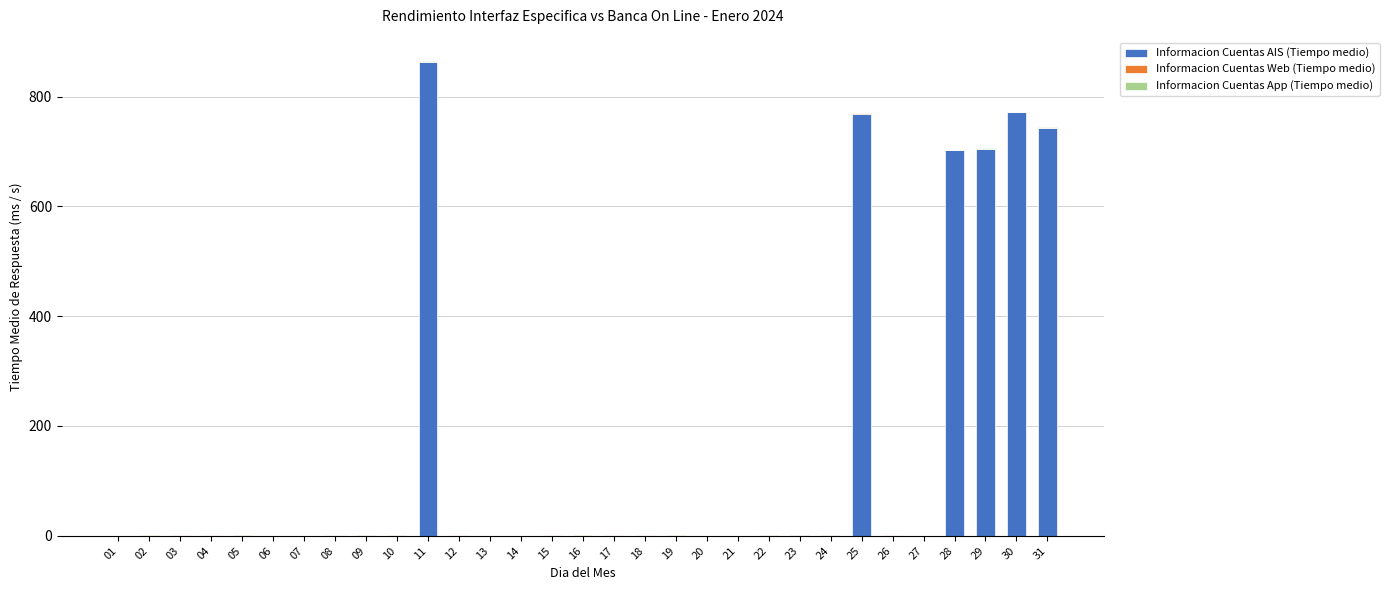

The value of Informacion Cuentas AIS (Tiempo medio) at 13 is 0.0. True or false?

True